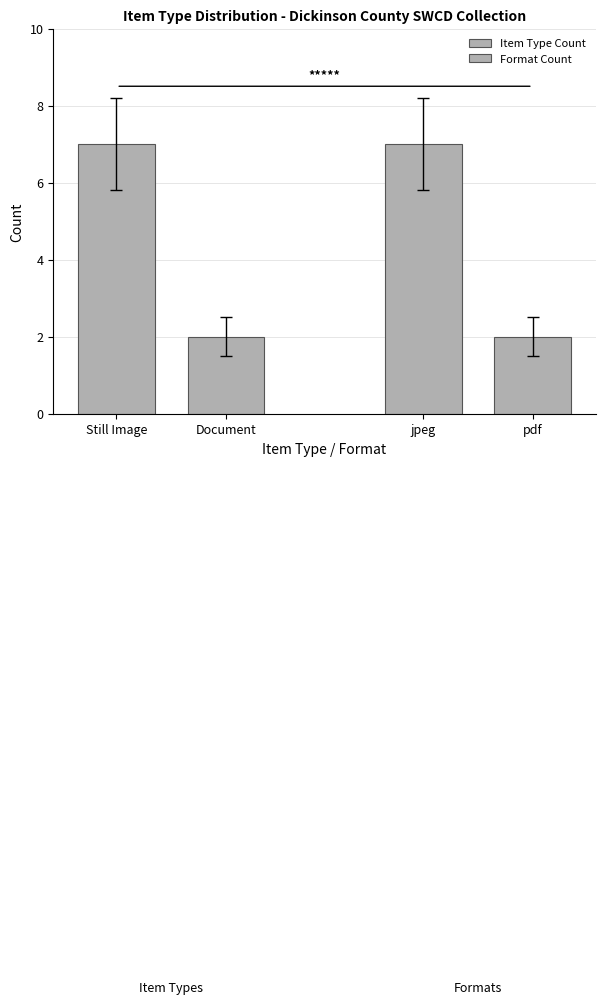

What is the difference between the Item Type Count values at Document and Still Image?

5